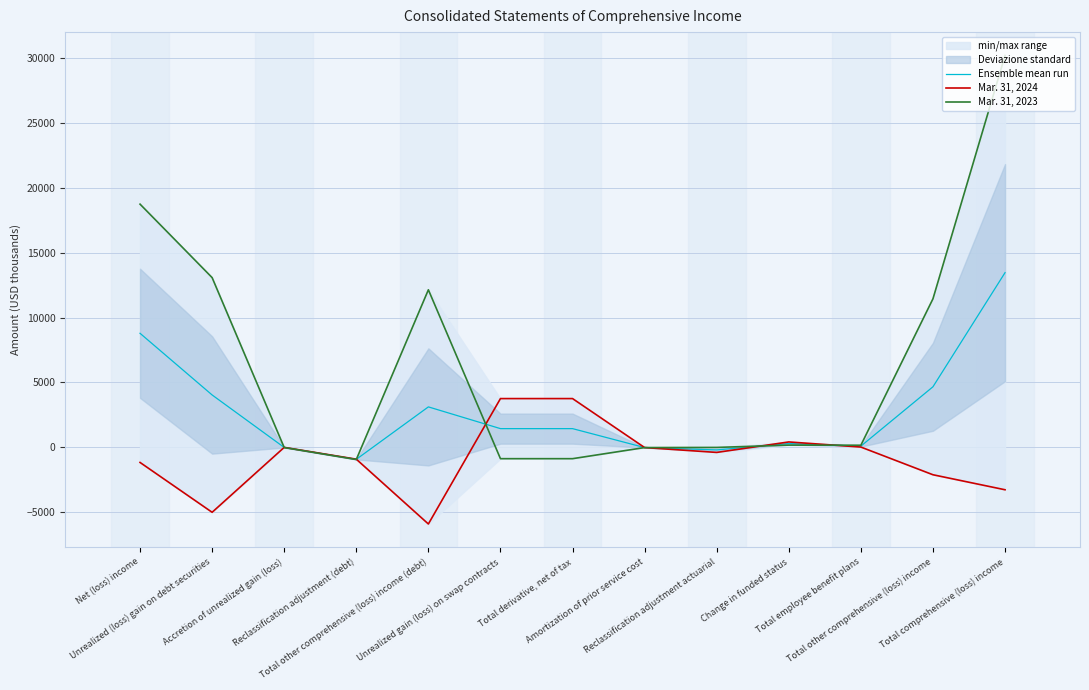

Where is Ensemble mean run nearest to the value 6268?

Total other comprehensive (loss) income